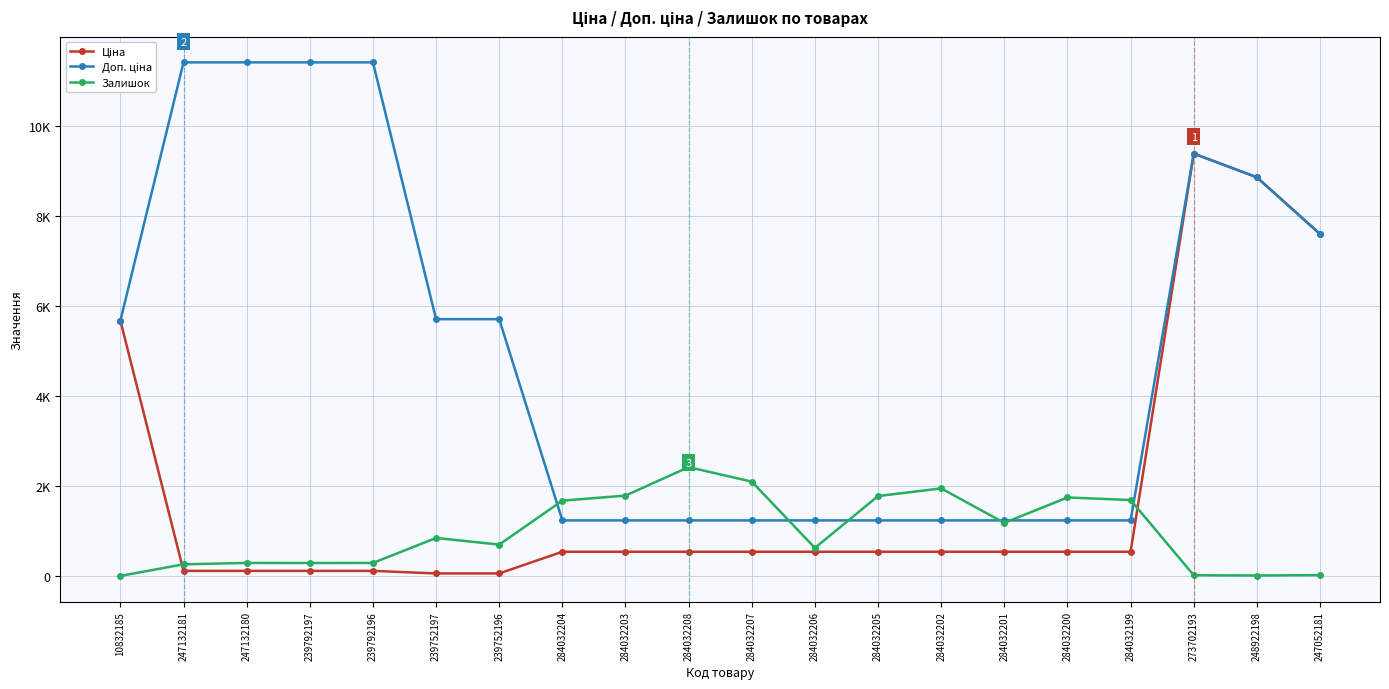

What is the difference between the maximum and minimum values in the Залишок series?

2417.0